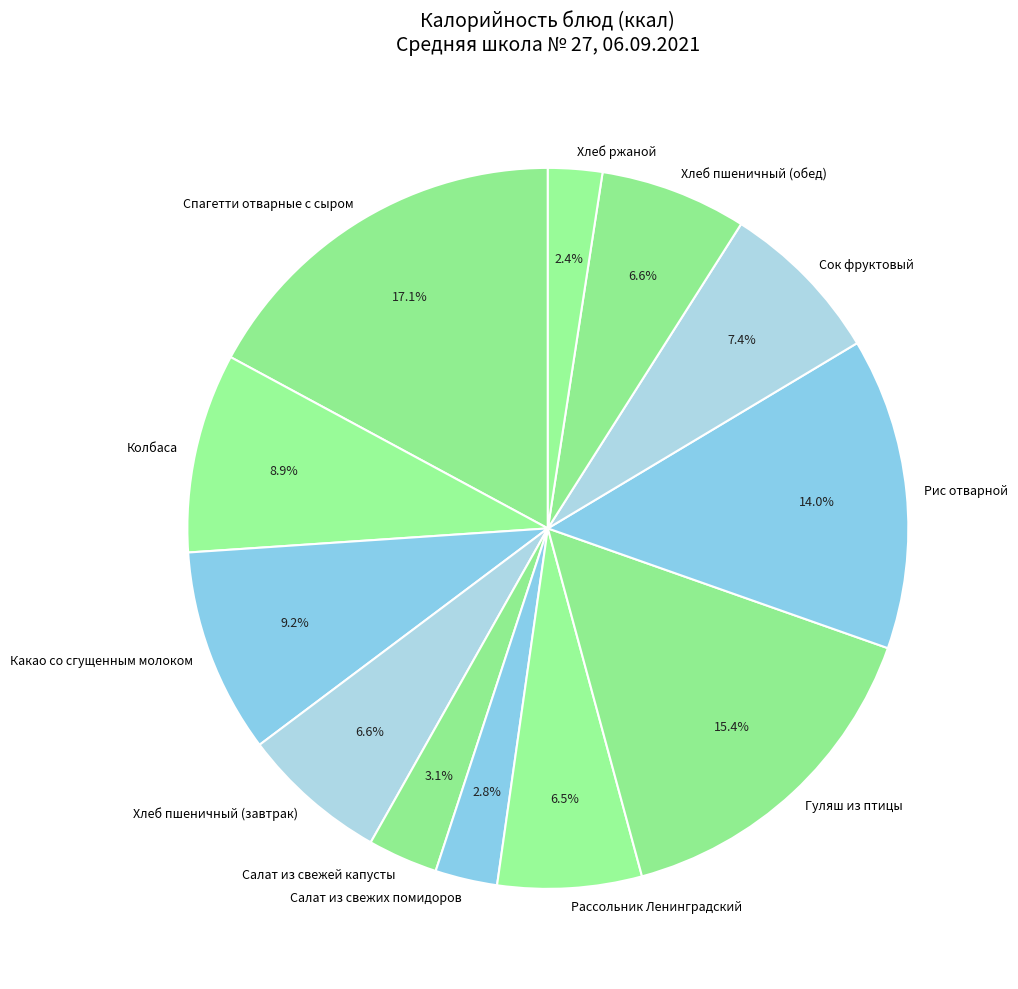

Approximately how many times larger is the value at Салат из свежей капусты compared to Хлеб ржаной?

1.3